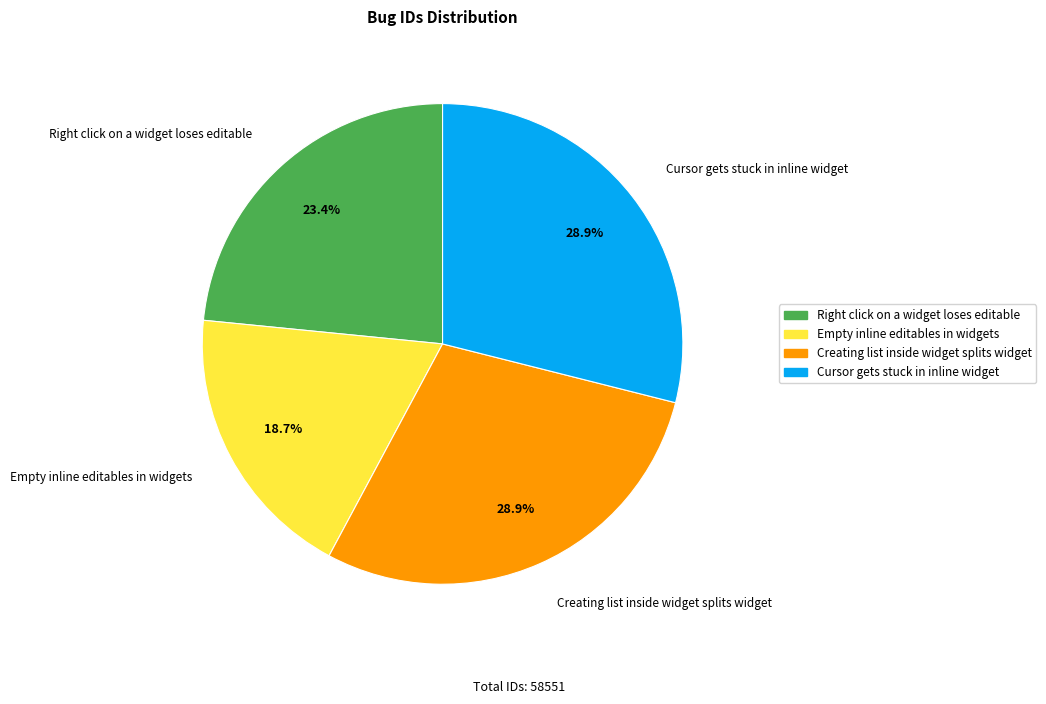

Count the number of slices in the pie.

4